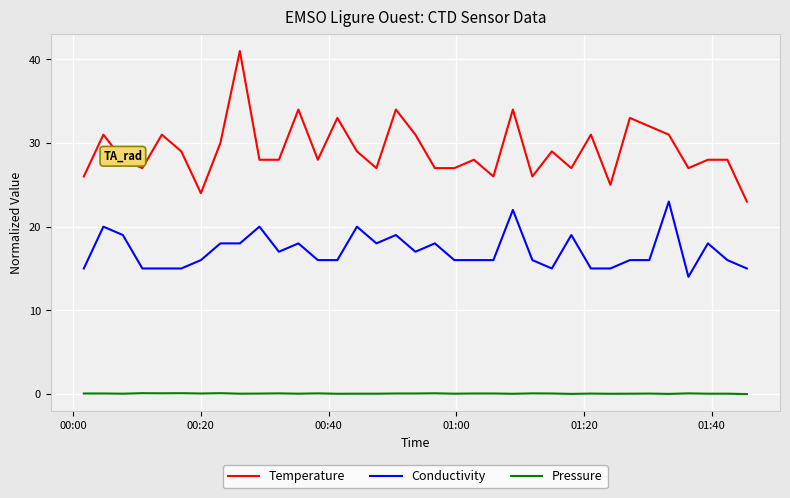

What is the minimum value for Conductivity?

14.0